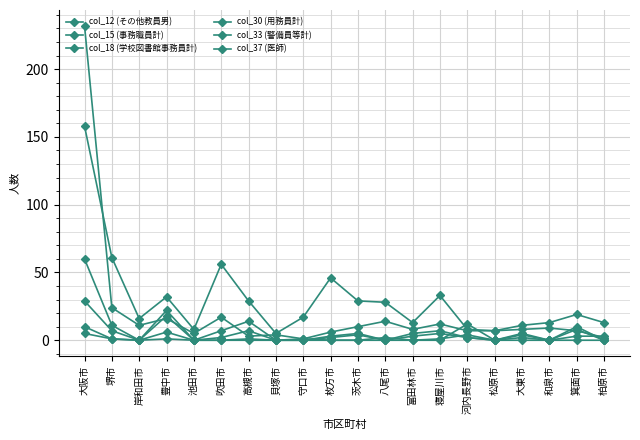

Is this an area chart (filled region under the line)?

No